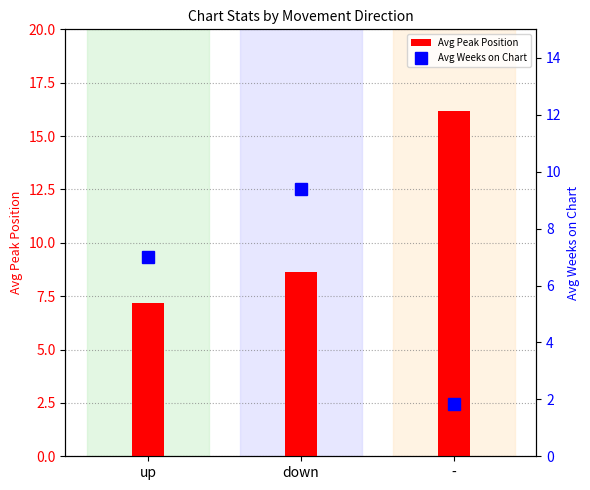

What is the average value of the Avg Weeks on Chart series?

6.1